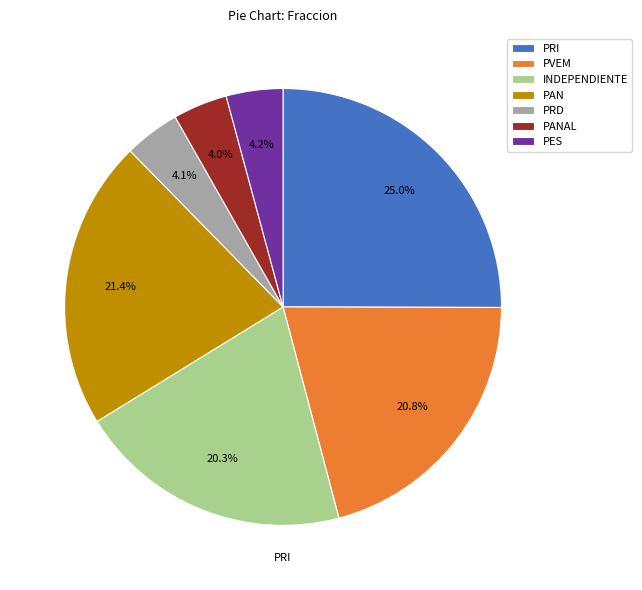

Count the number of slices in the pie.

7